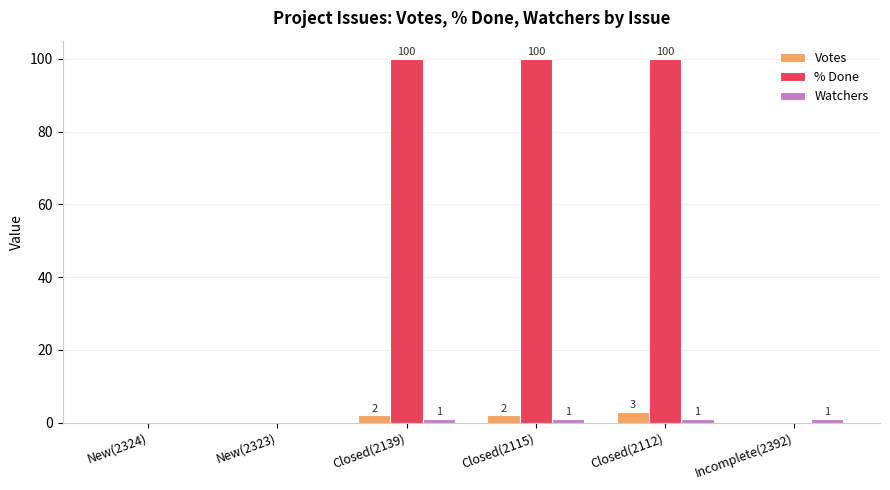

How many positive values does the Votes series have?

3